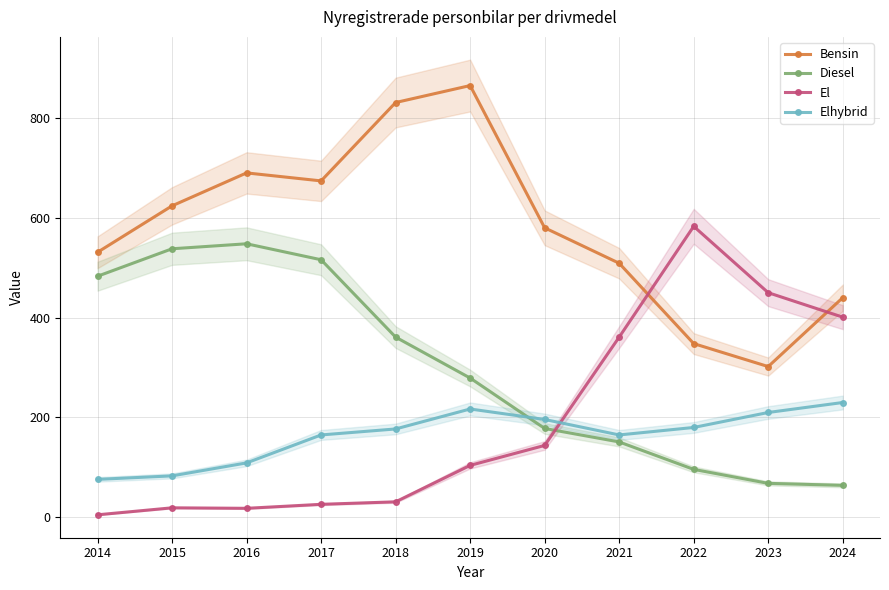

What is the difference between the maximum and minimum values in the Diesel series?

484